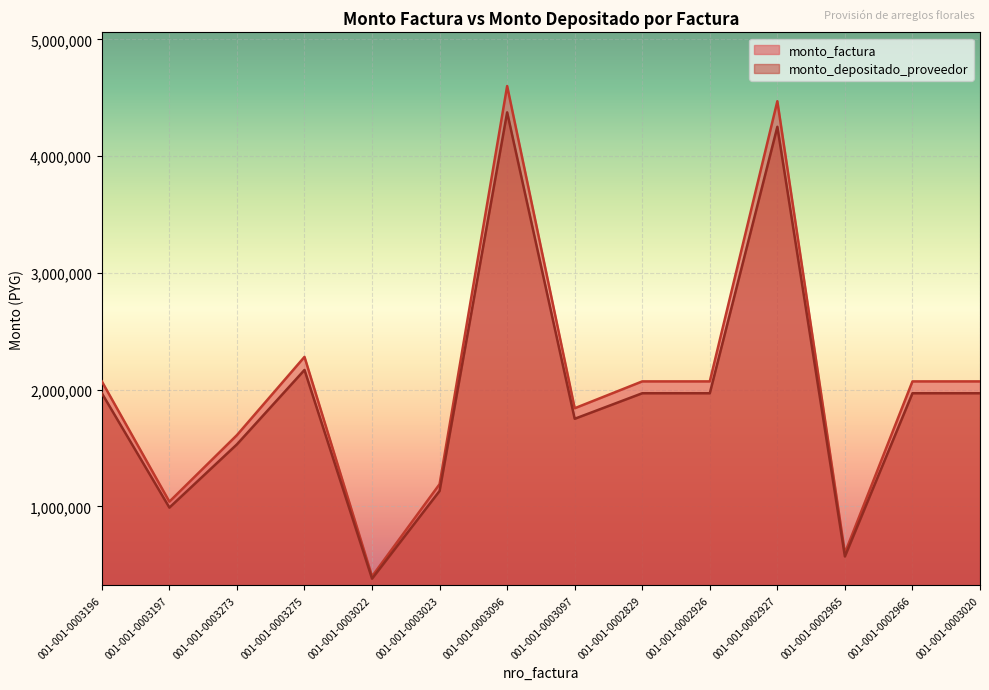

At how many categories does at least one series exceed 1559670?

10